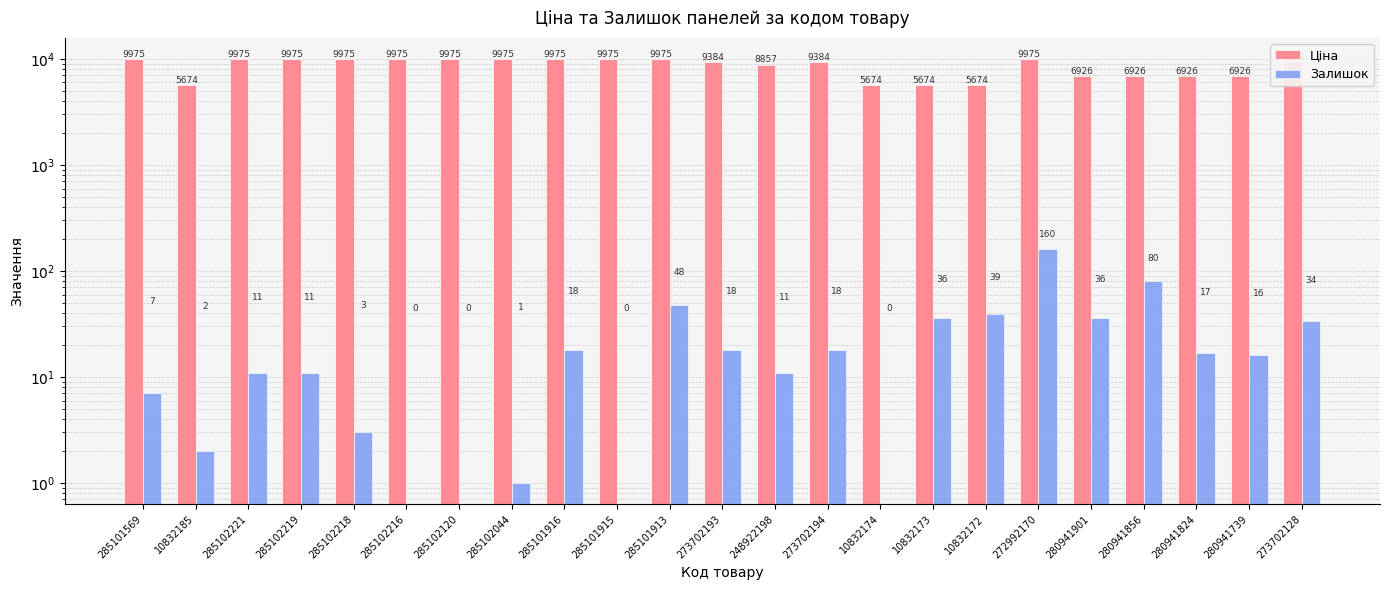

What is the difference between the maximum and second lowest values in the Залишок series?

160.0